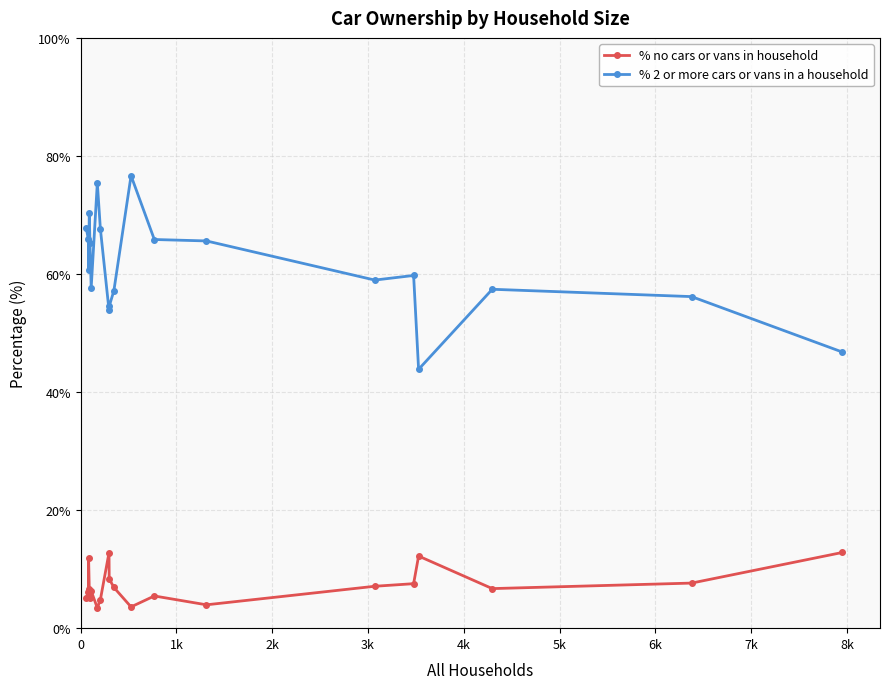

True or false: % 2 or more cars or vans in a household has more than 1 points higher than both neighbors.

True